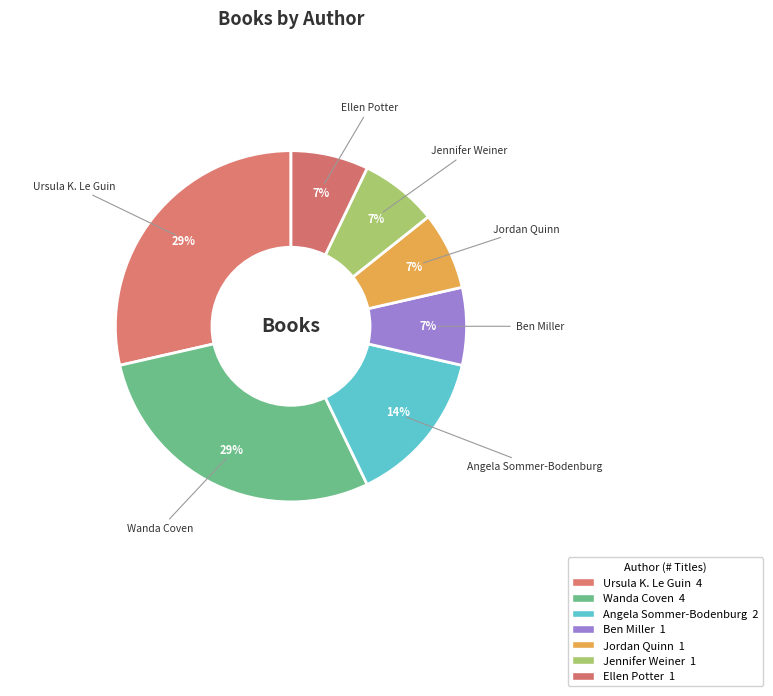

To the nearest percent, what portion does Jennifer Weiner represent?

7%